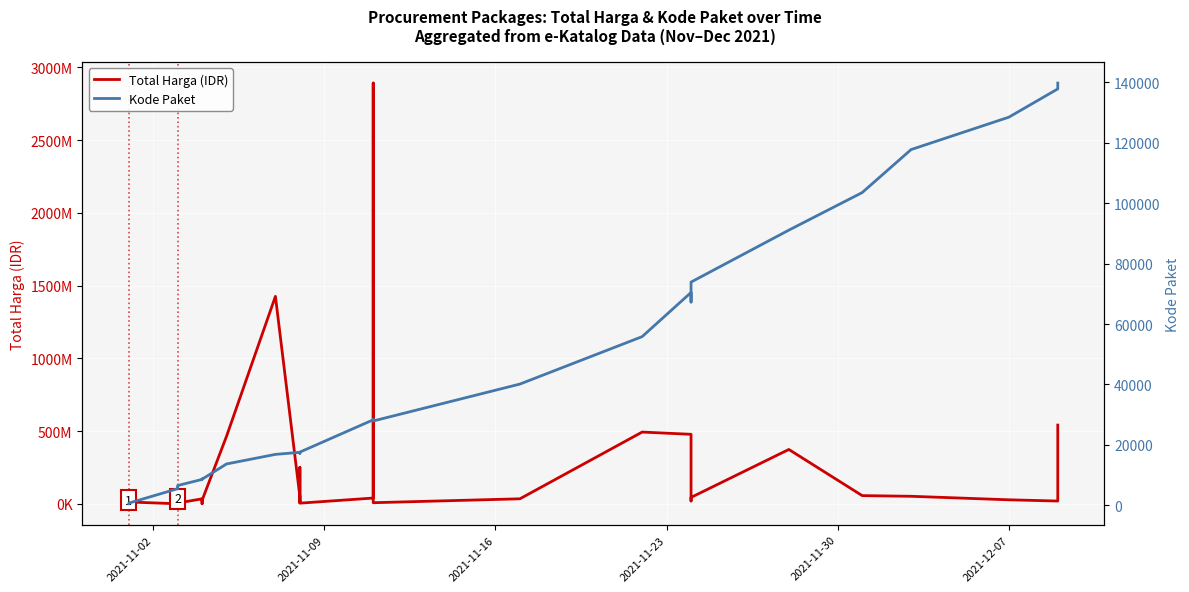

What is the label of the 1st point from the left?

2021-11-02